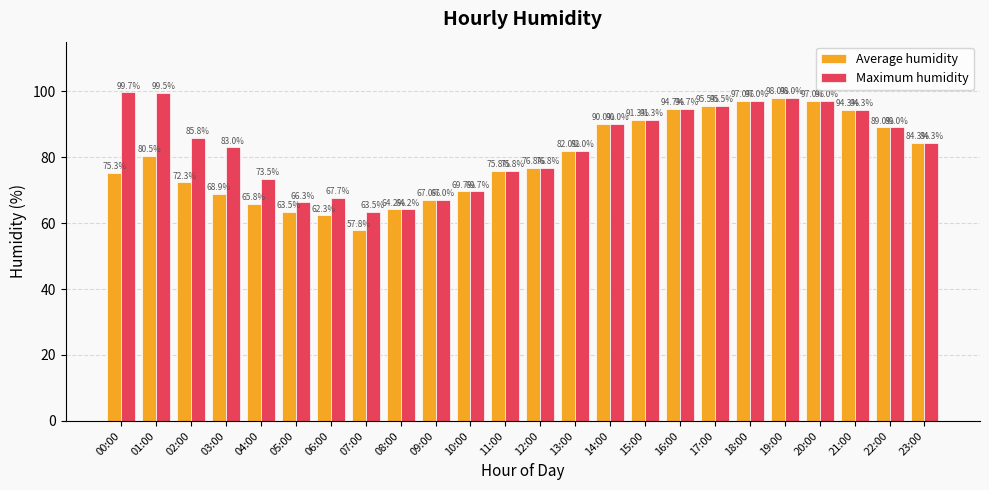

Which label corresponds to the largest value in the chart?

00:00